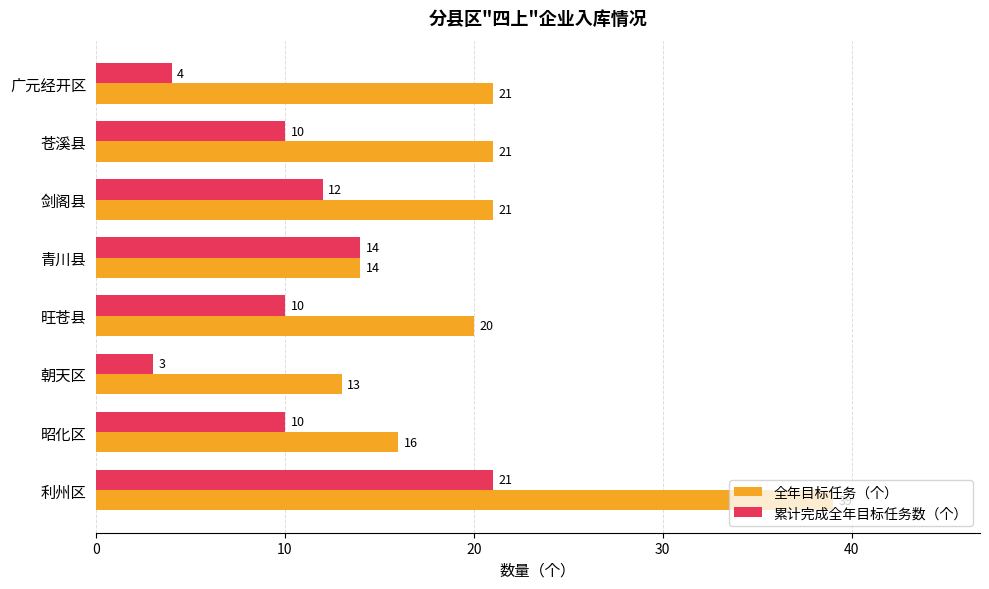

What is the difference between the maximum and minimum values in the 累计完成全年目标任务数（个） series?

18